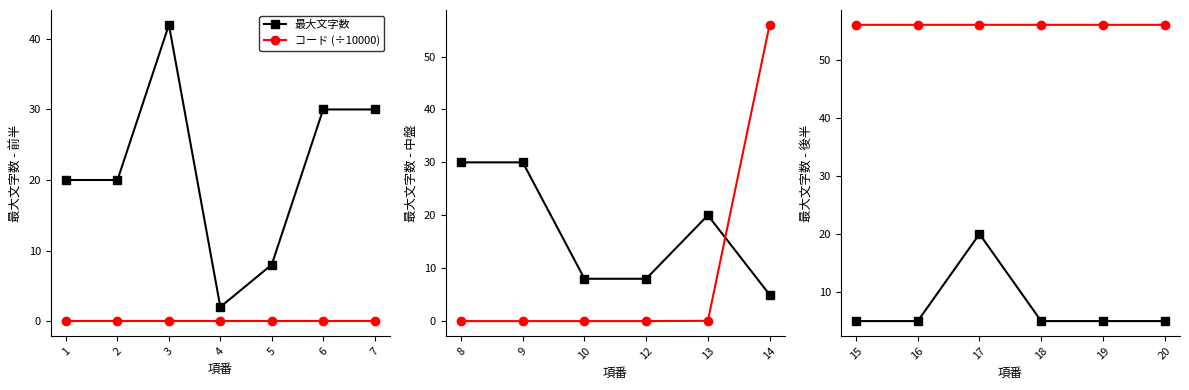

Which series has the largest total across all categories?

コード (÷10000)